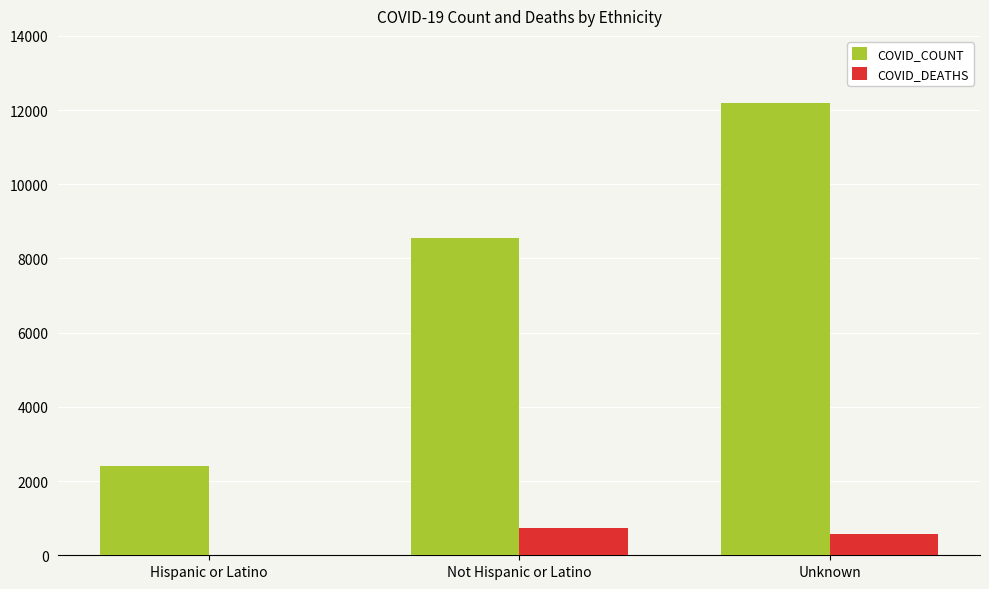

How many COVID_DEATHS values are between 20 and 734?

3